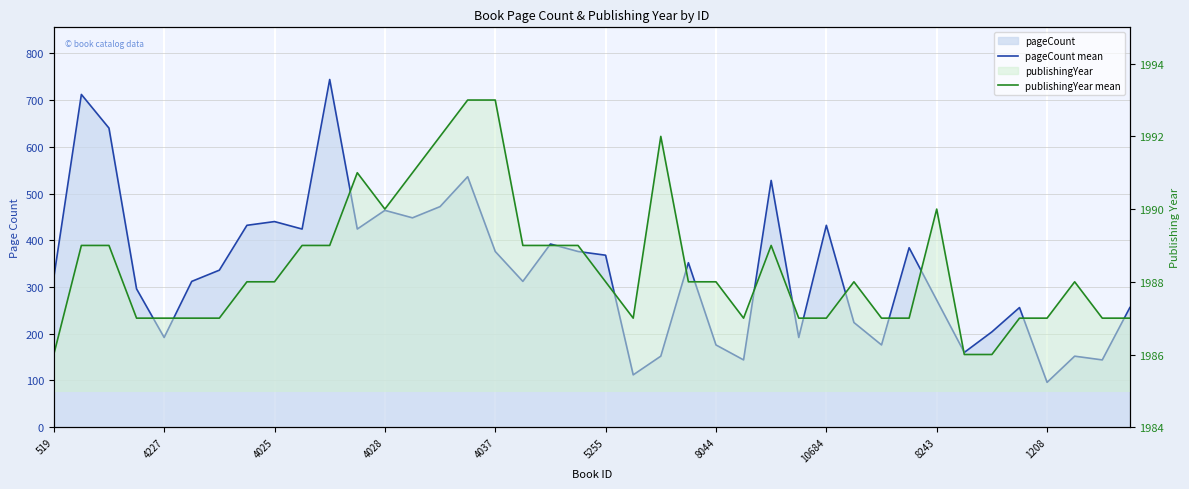

Which label corresponds to the largest value in the chart?

15